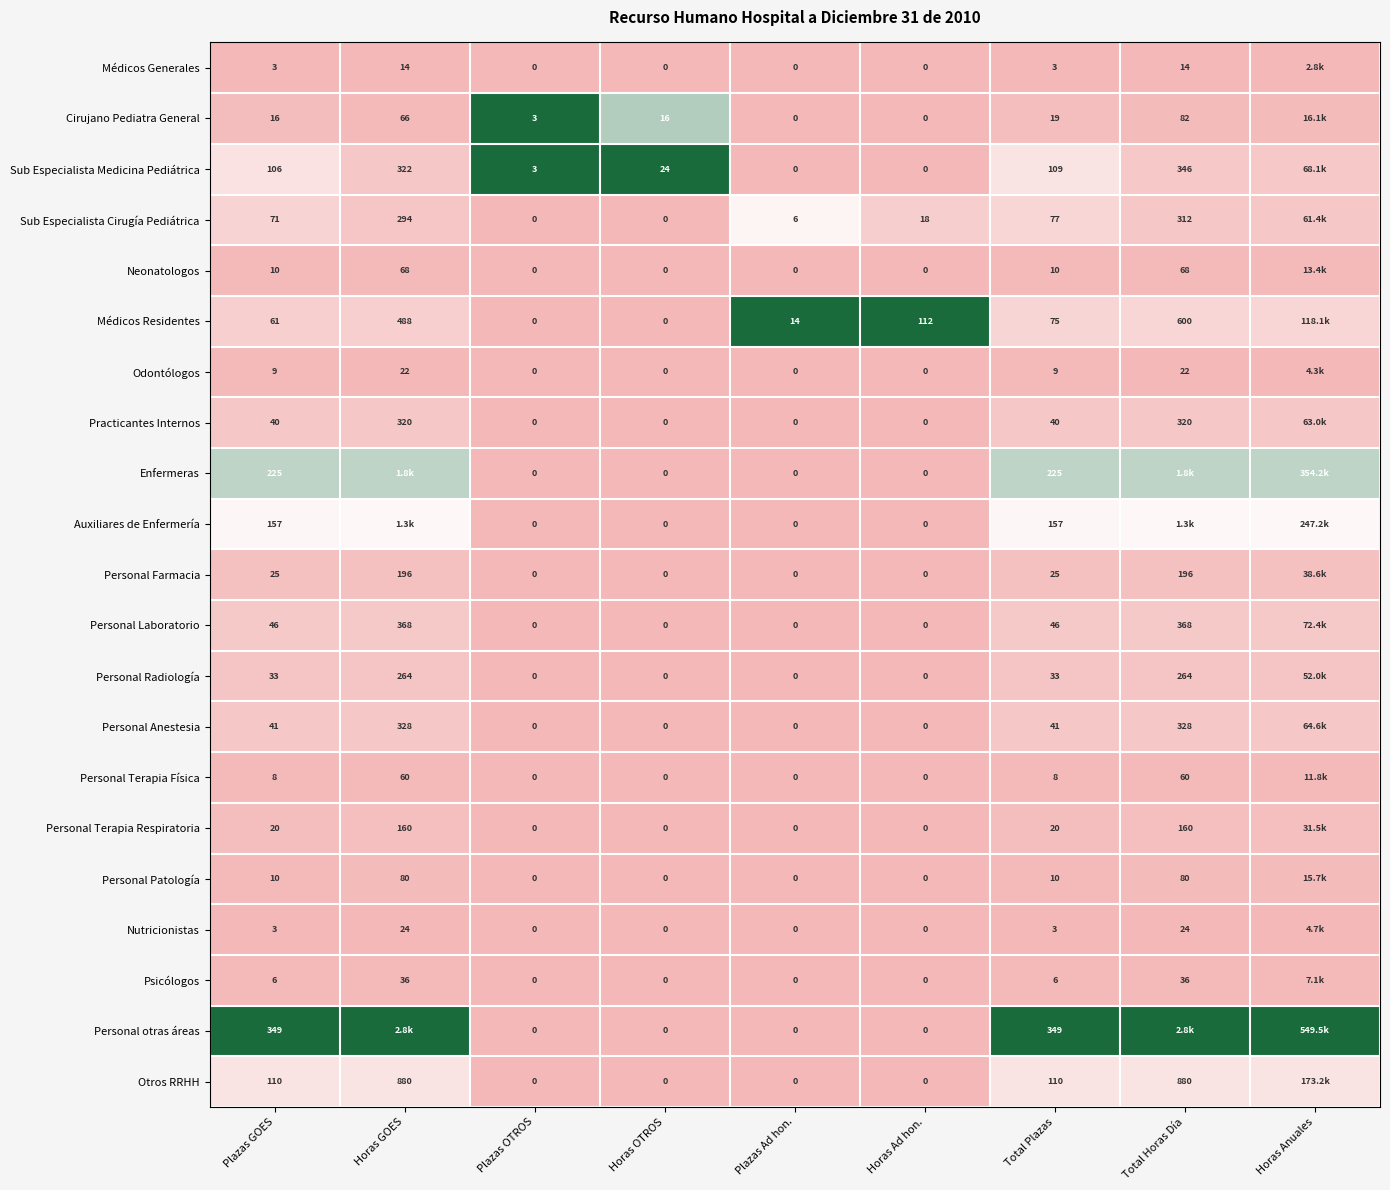

Which series has the largest total across all categories?

Personal otras áreas